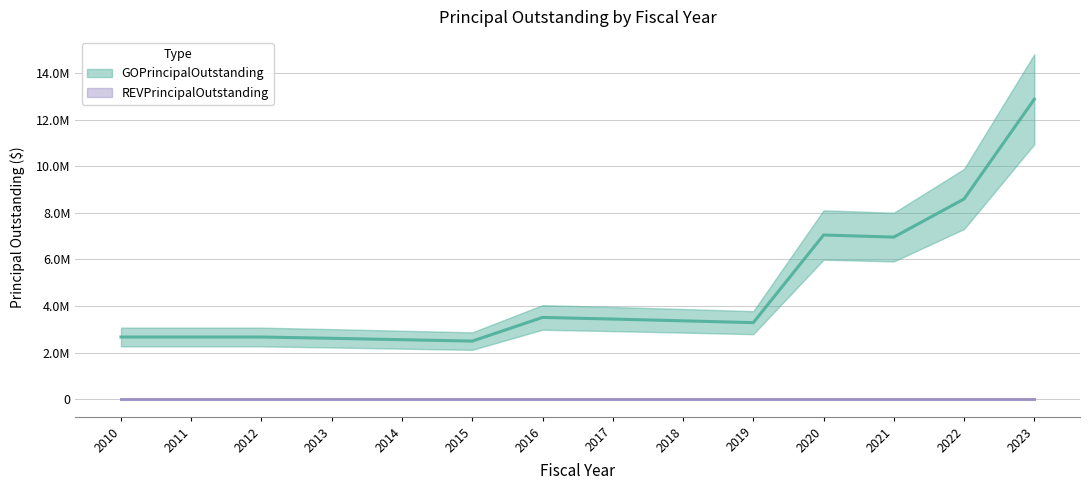

Which has a higher value, 2021 or 2015?

2021